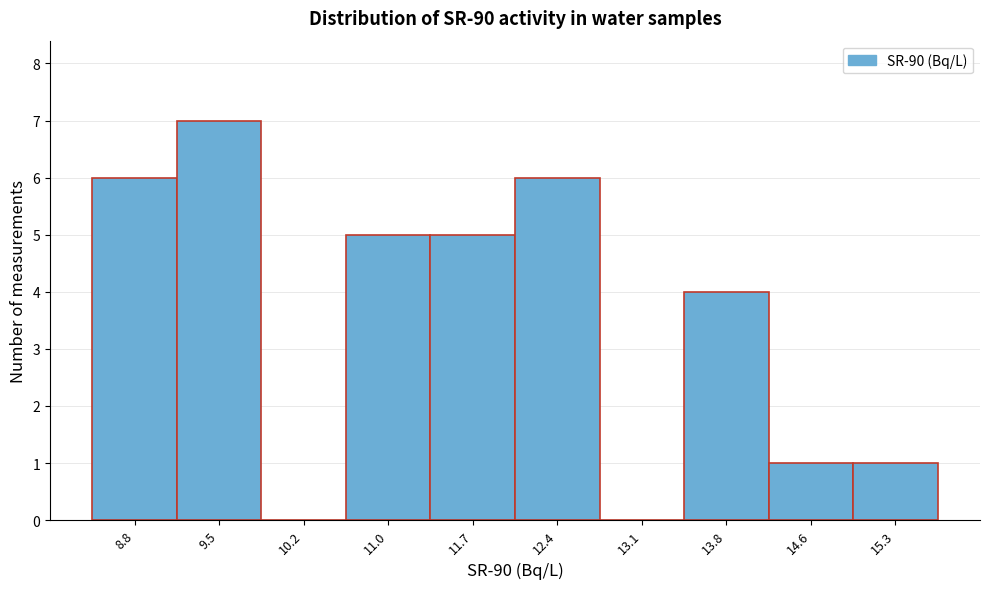

Reading left to right, what are all the values shown in this chart?

8.8=6	9.5=7	10.2=0	11.0=5	11.7=5	12.4=6	13.1=0	13.8=4	14.6=1	15.3=1